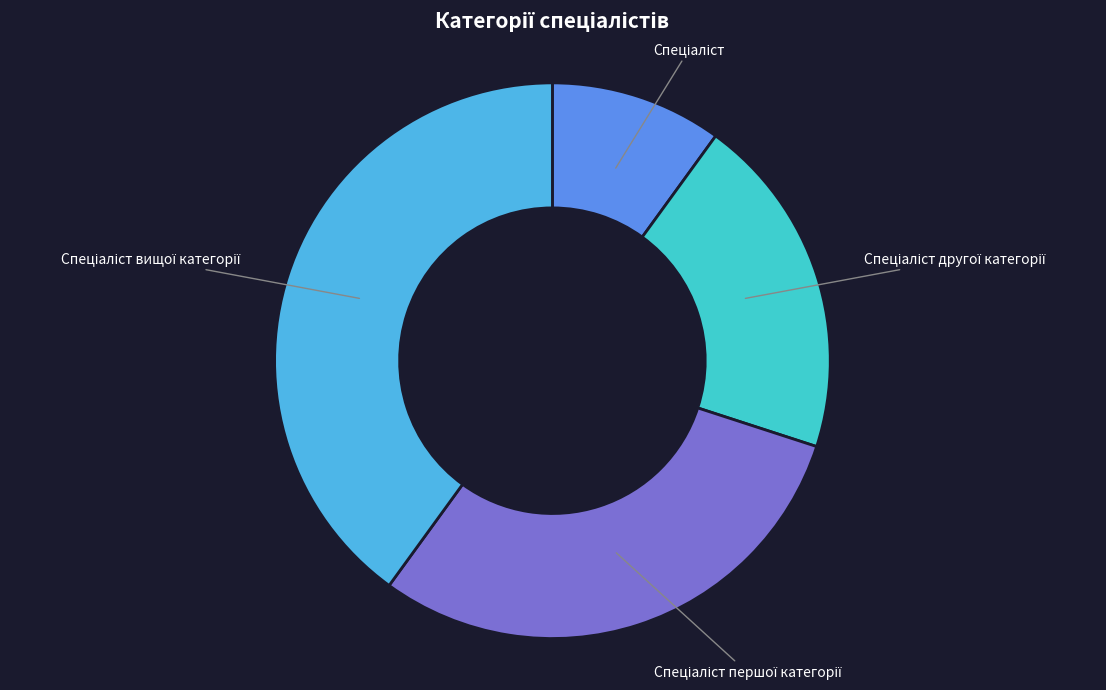

Is there any slice that represents more than half of the pie?

No